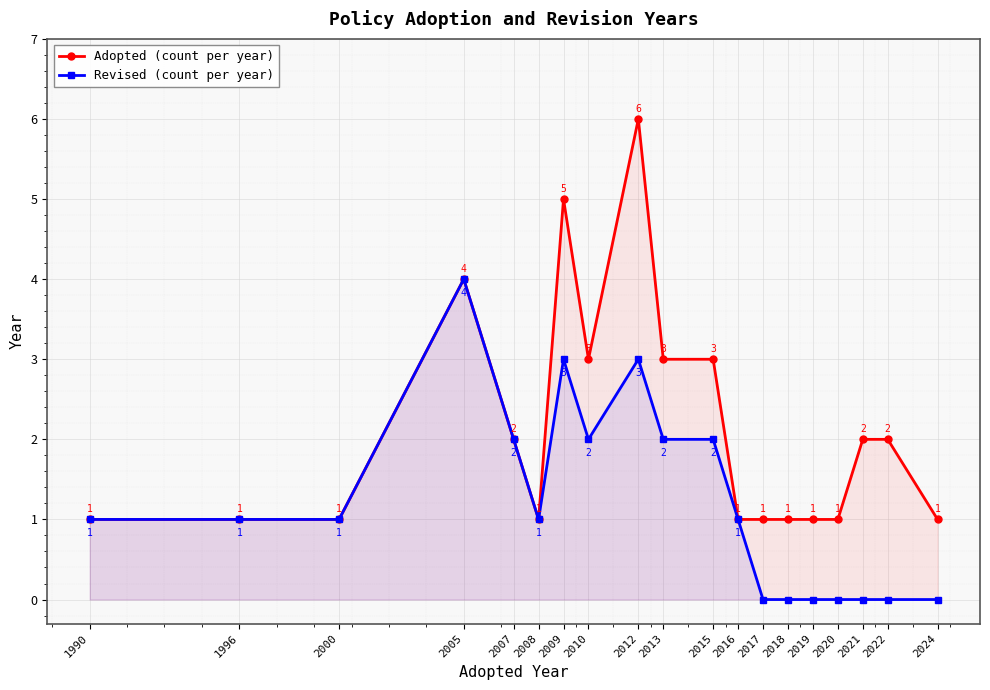

At which category is the sum across all series the highest?

2012